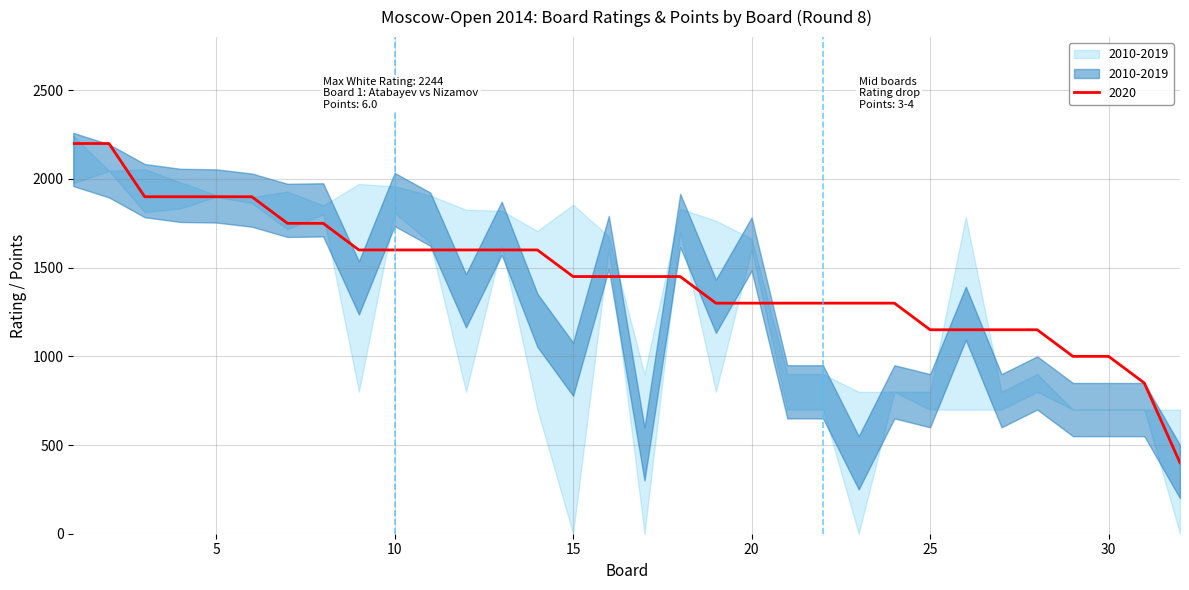

What is the highest value of the 2020 series?

2200